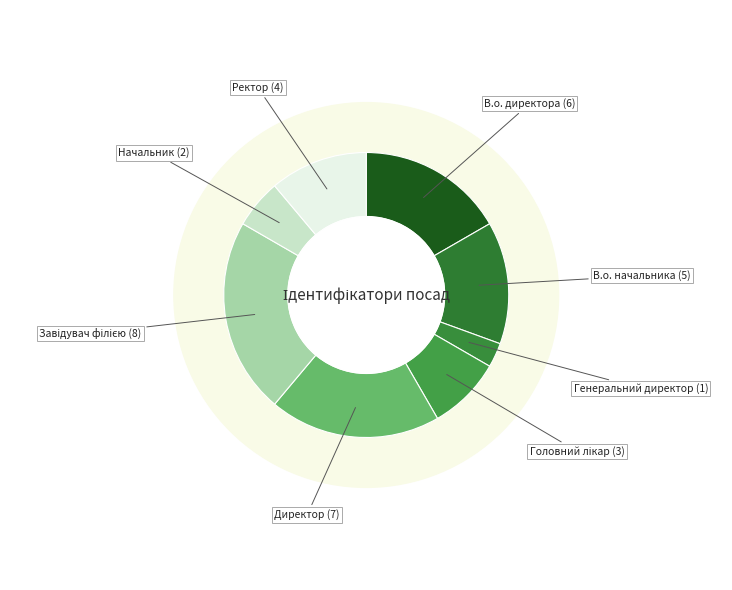

What is the total percentage of Завідувач філією and Начальник?

27.8%